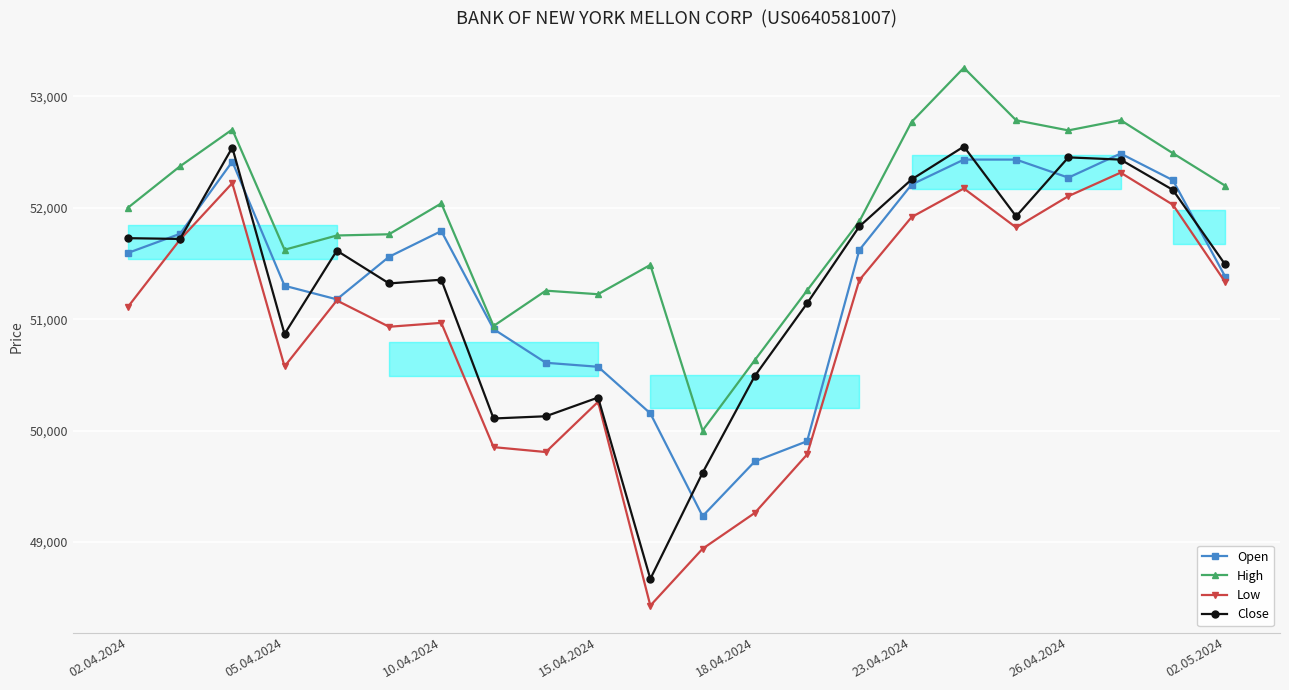

How many lines are shown in the chart?

4